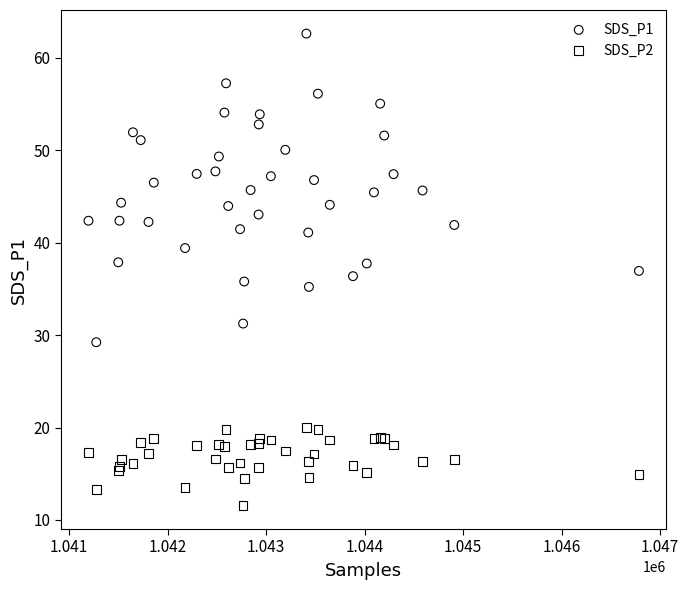

Which series has the widest spread of Y values?

SDS_P1